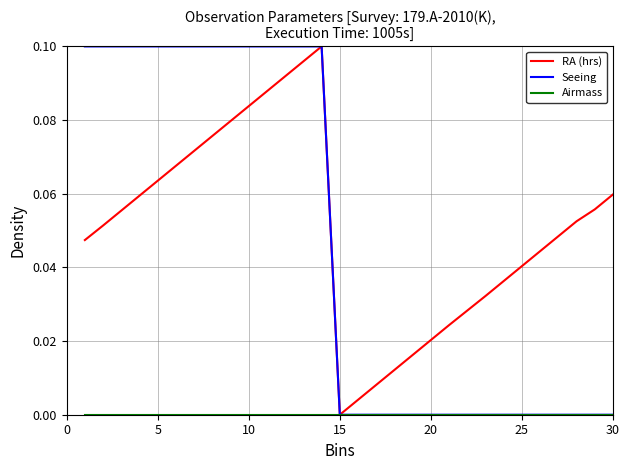

True or false: Airmass and Seeing cross at least once.

False